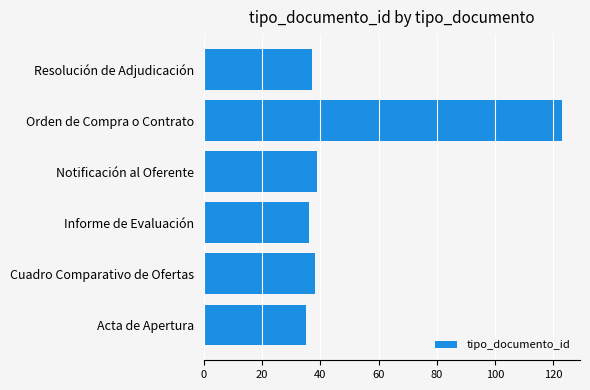

Between Orden de Compra o Contrato and Acta de Apertura, which is larger?

Orden de Compra o Contrato